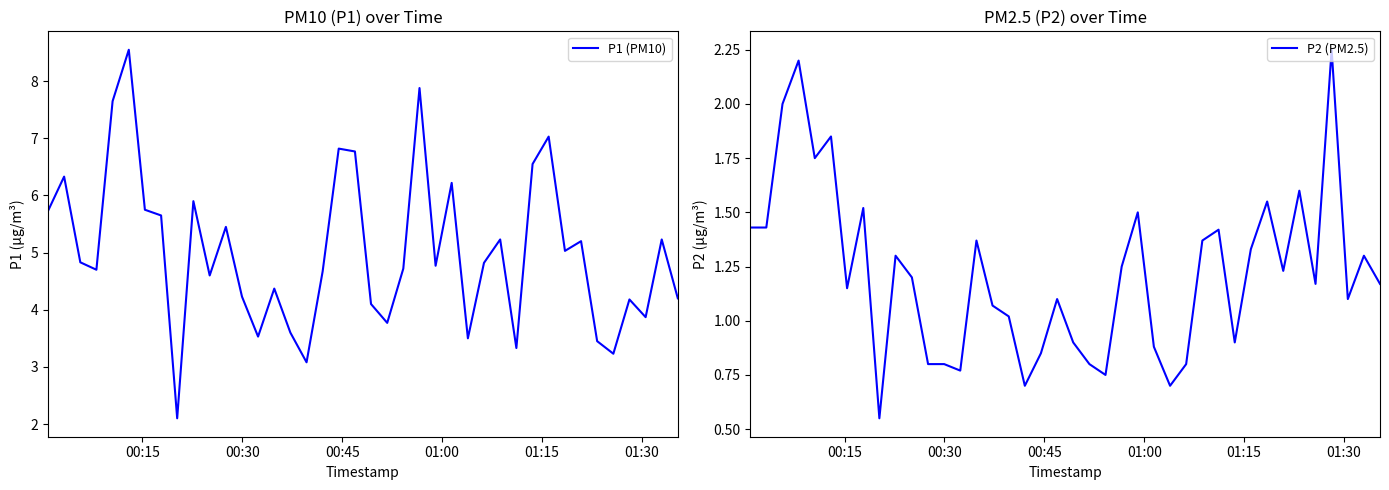

How many values in the P2 (PM2.5) series exceed 1?

27